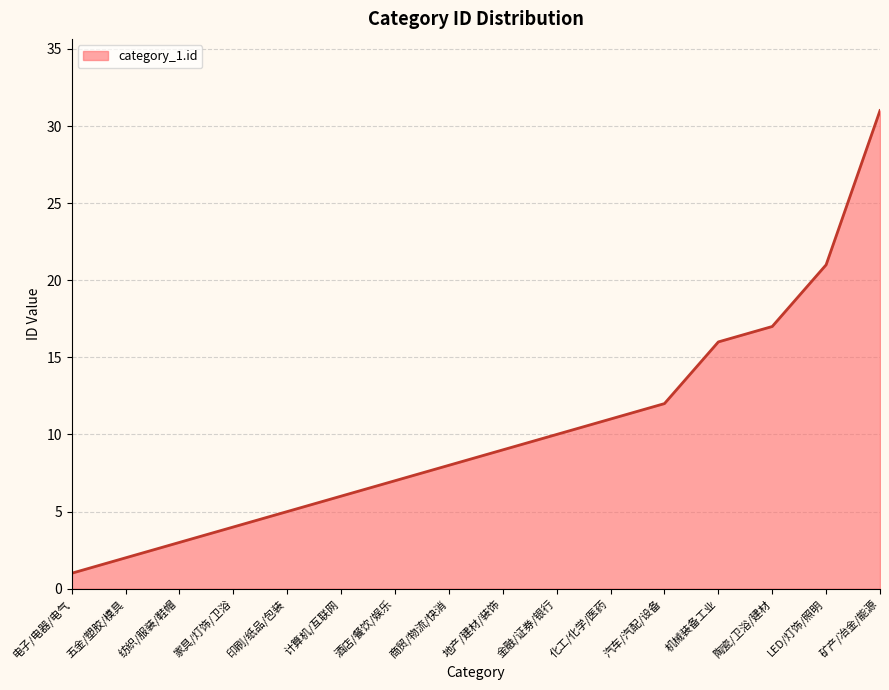

Where is the data nearest to the value 16?

机械装备工业